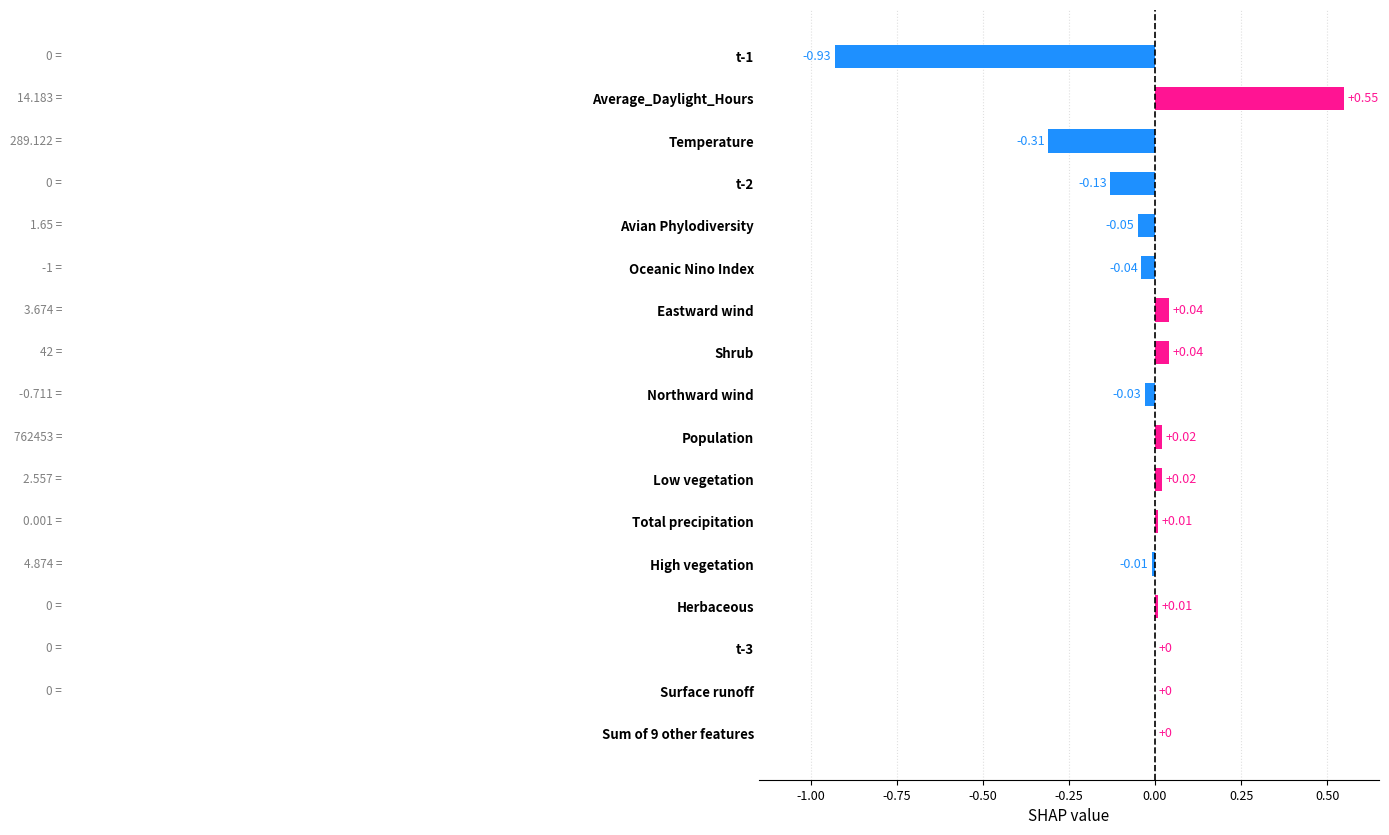

At which category does the chart reach its peak across all series?

Average_Daylight_Hours